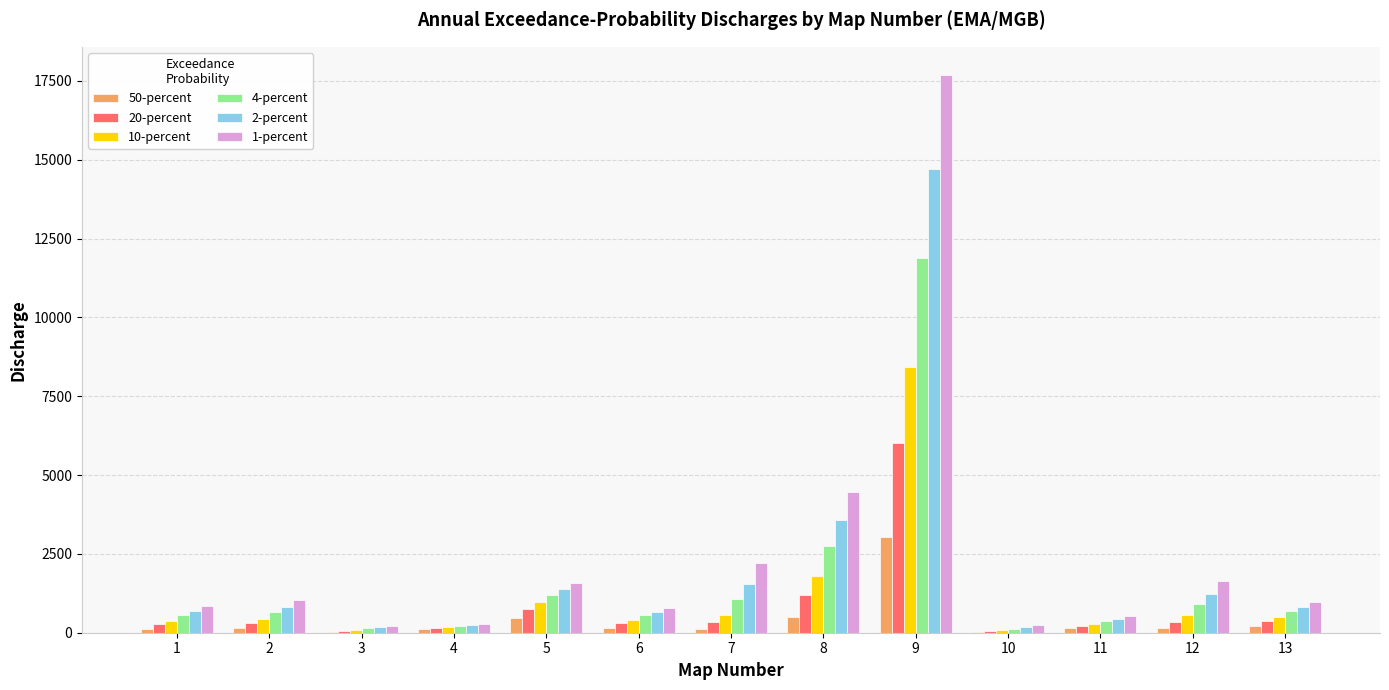

What is the greatest value displayed?

17700.0